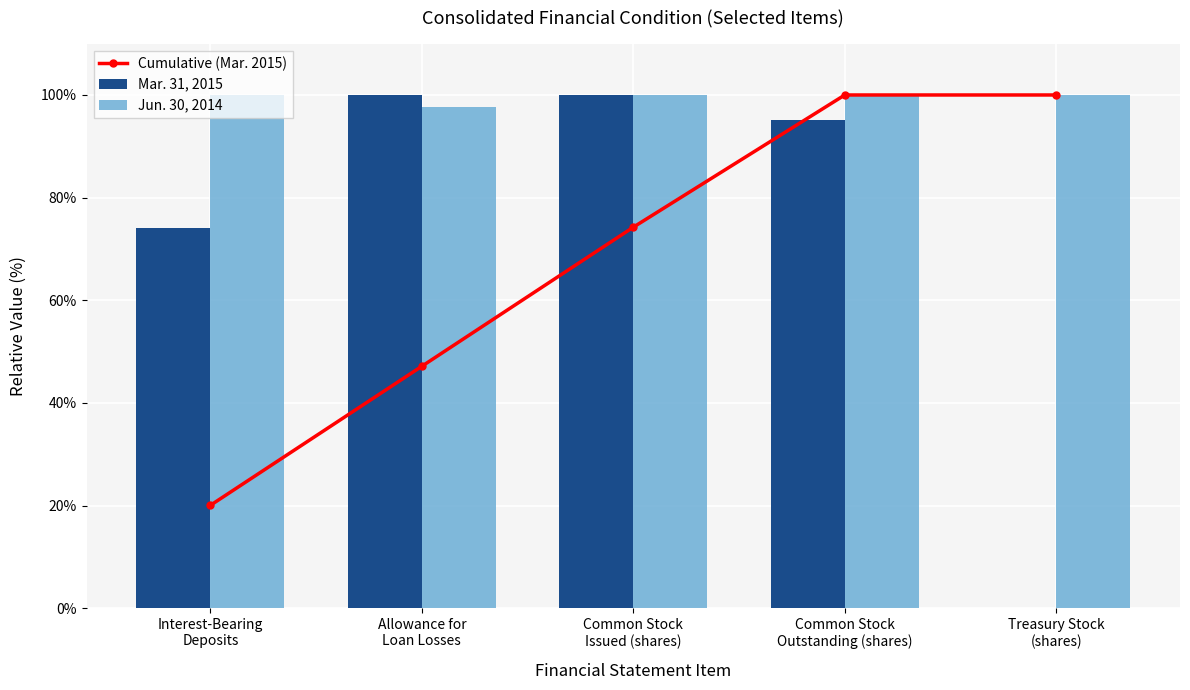

Which has a higher value, Common Stock
Outstanding (shares) or Interest-Bearing
Deposits?

Common Stock
Outstanding (shares)